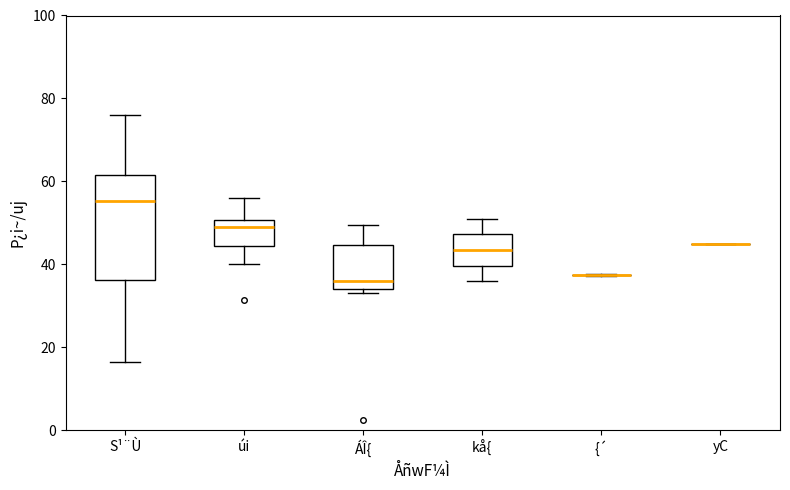

Which box is the tallest, from its lower edge to its upper edge?

S¹¨Ù